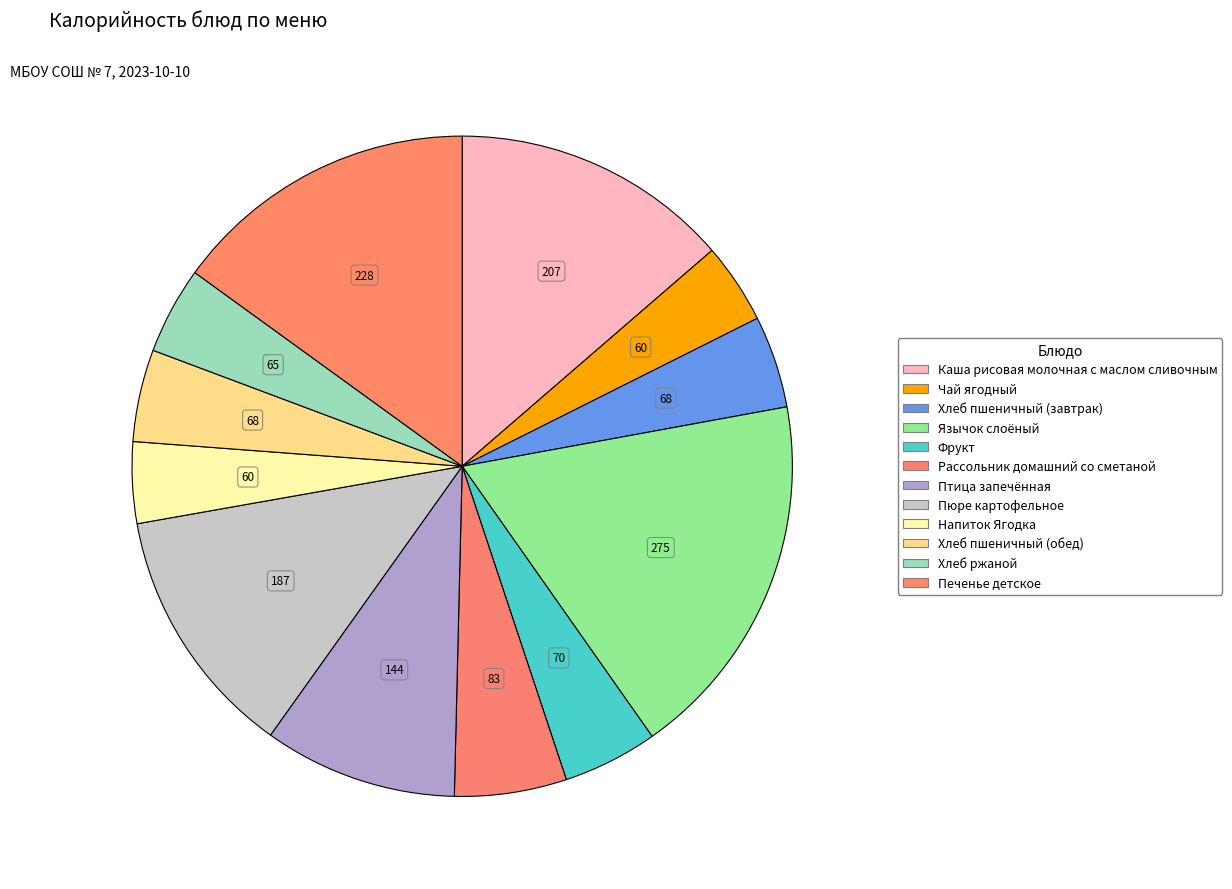

Combined, do Пюре картофельное and Хлеб пшеничный (завтрак) account for over 50%?

No